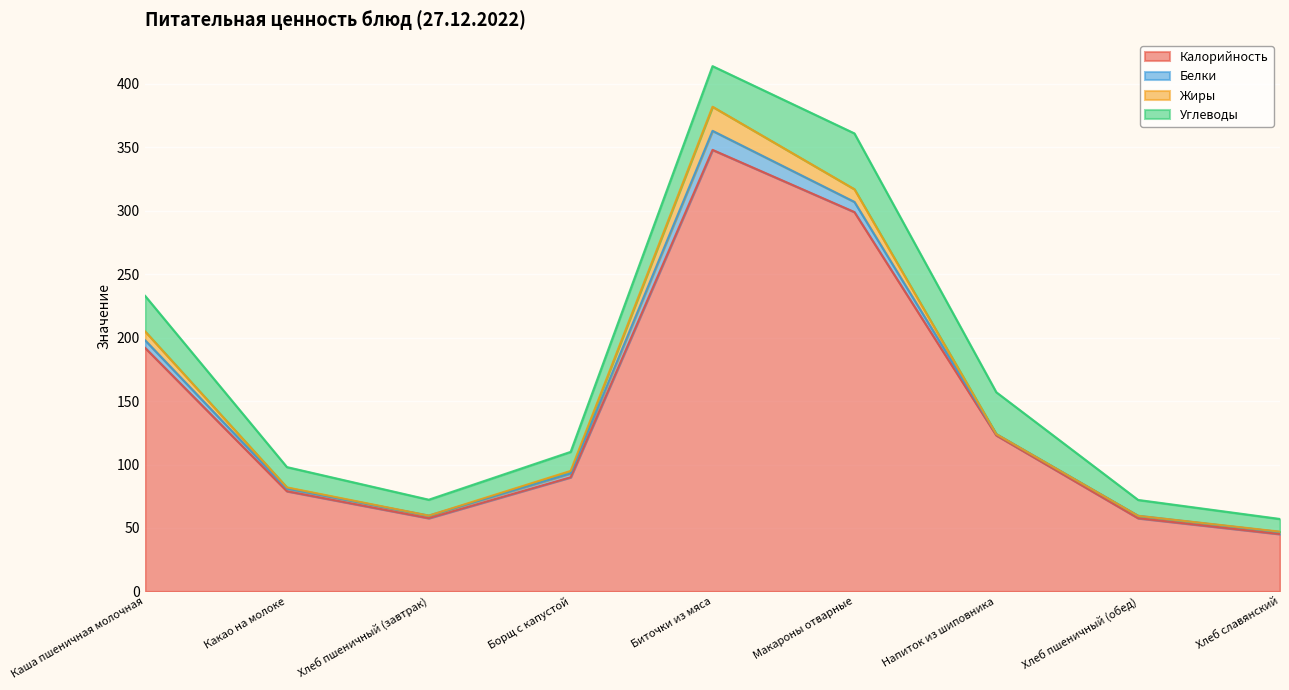

What are all the series names shown in the legend?

Калорийность, Белки, Жиры, Углеводы